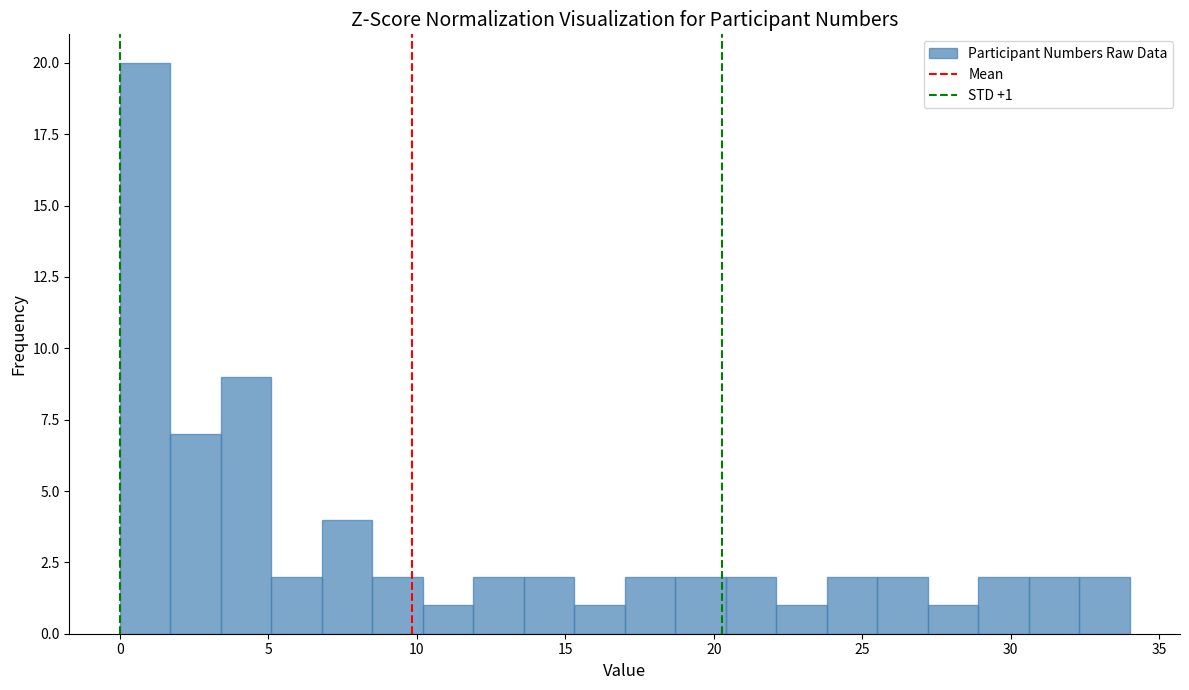

Around what value on the x-axis is the tallest bar? Give the approximate position of its centre, as read against the axis.

1.0